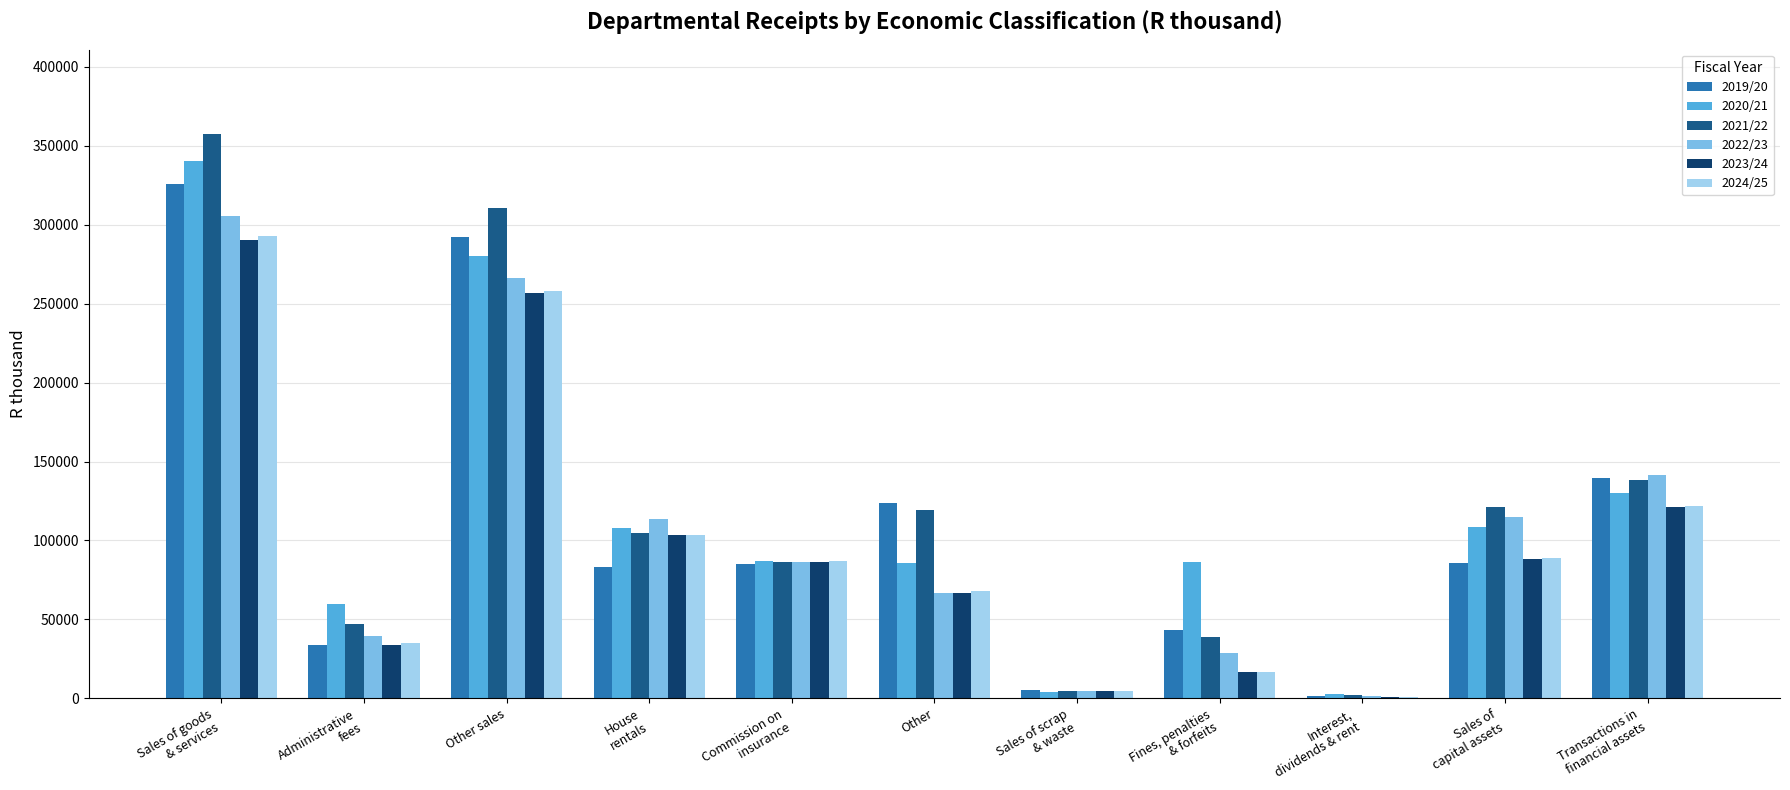

Which series has the widest spread of values?

2021/22